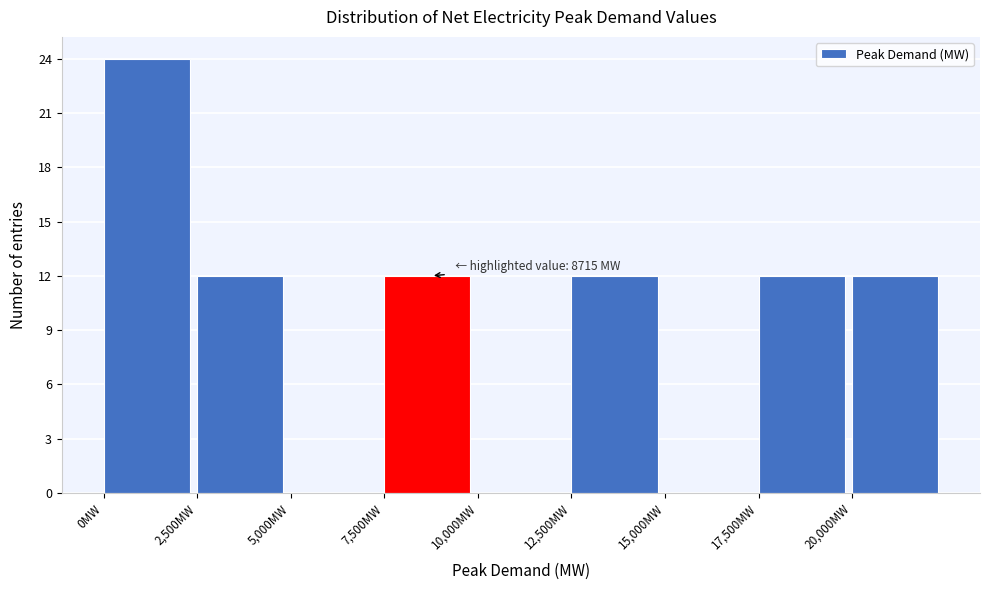

Over which range of the x-axis is the bar tallest?

0 to 2500